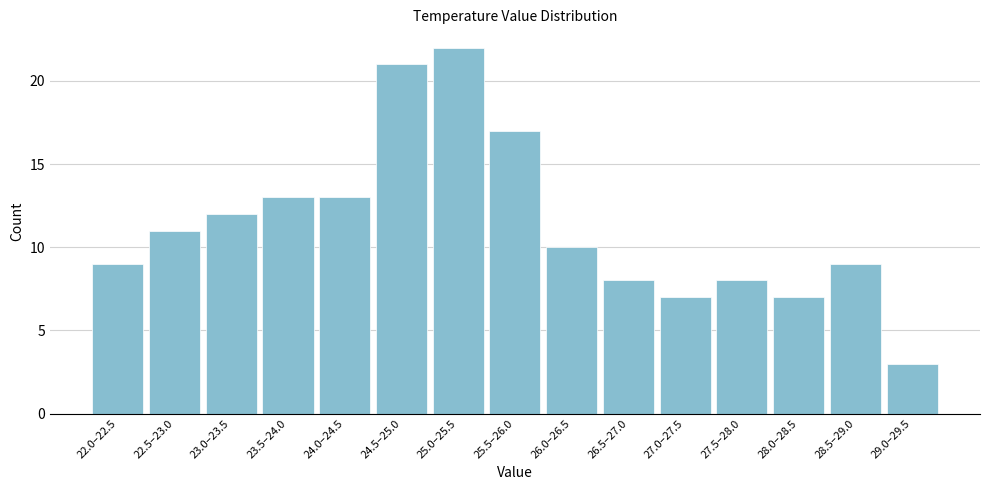

Reading left to right, list all the values displayed in this chart.

9	11	12	13	13	21	22	17	10	8	7	8	7	9	3